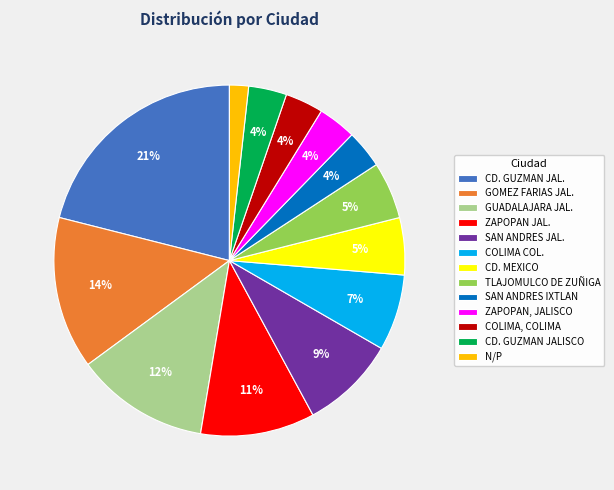

To the nearest percent, what portion does ZAPOPAN, JALISCO represent?

4%